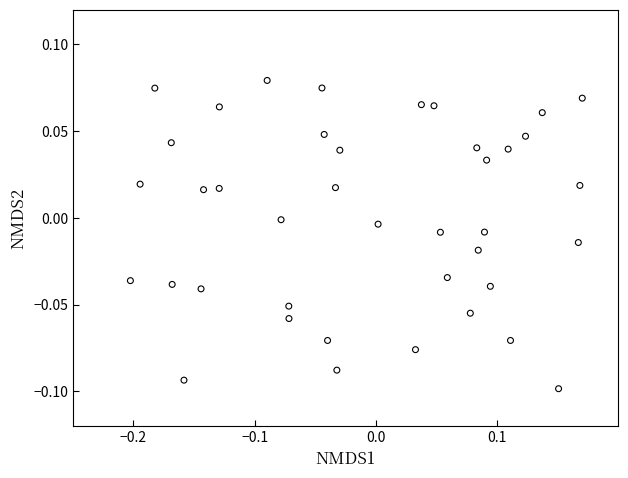

What is the range of X values (max minus min)?

0.4